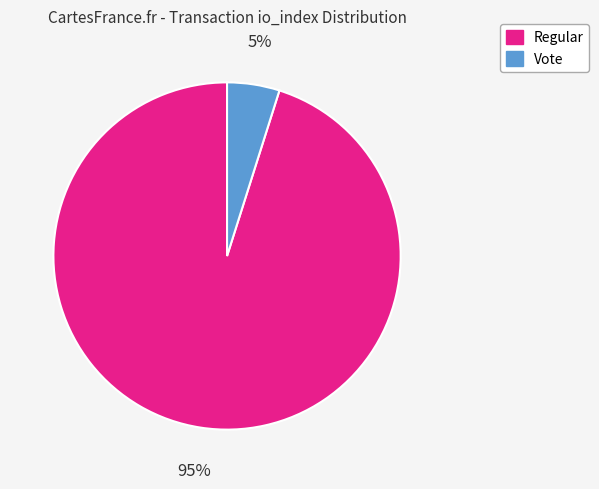

Is Regular the majority of the pie?

Yes